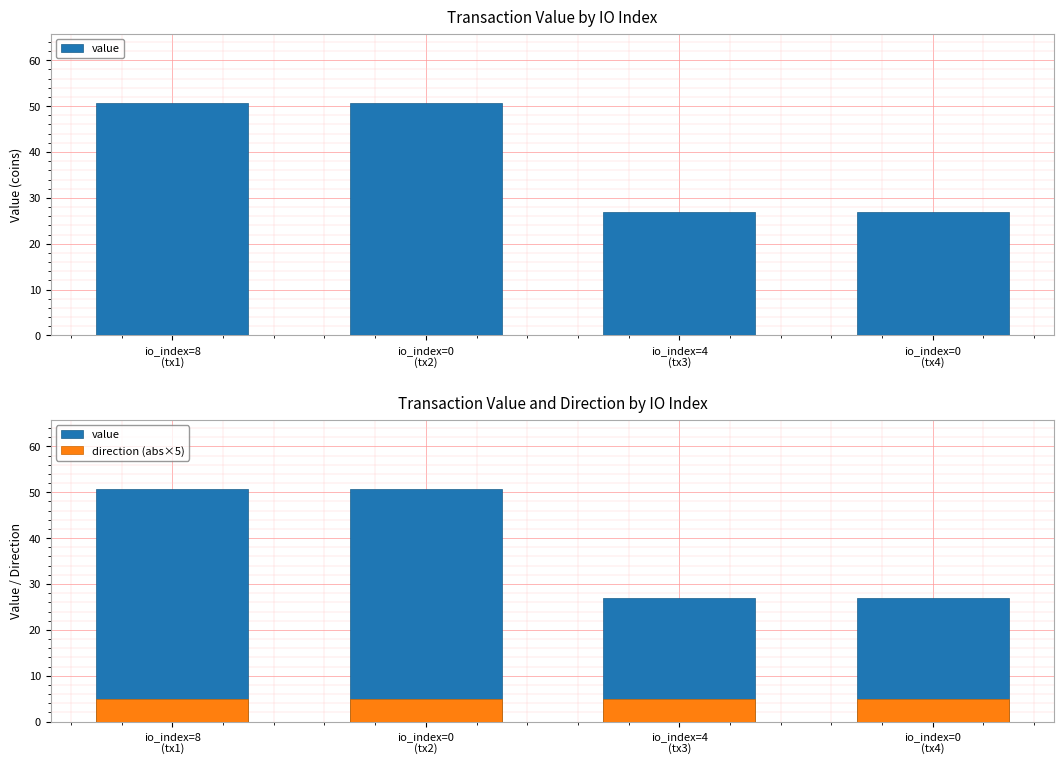

Read the value value at io_index=0
(tx2).

50.6